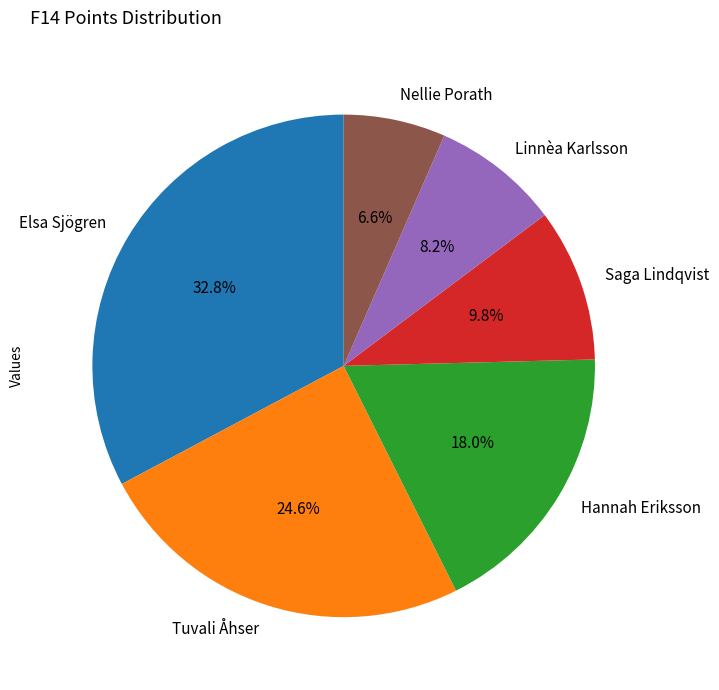

Rank the categories by value from lowest to highest.

Nellie Porath, Linnèa Karlsson, Saga Lindqvist, Hannah Eriksson, Tuvali Åhser, Elsa Sjögren